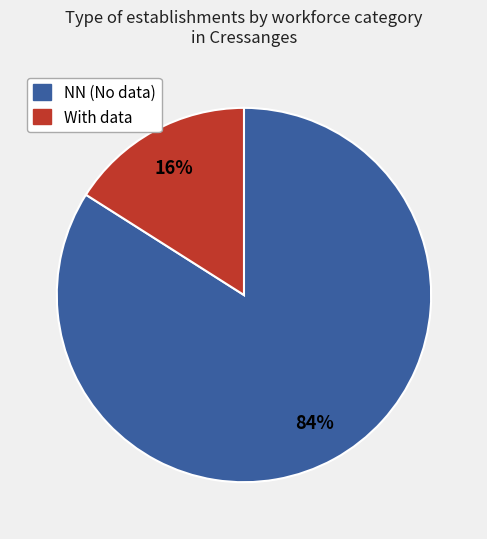

Count the number of slices in the pie.

2